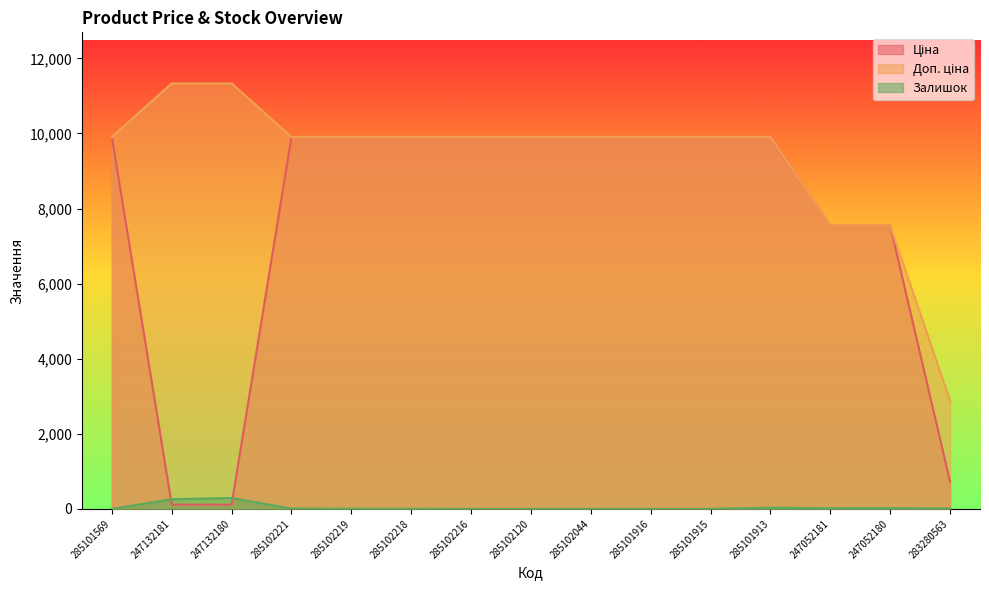

Reading left to right, what are all the values shown in this chart?

Ціна: 9908.5	113.3	113.3	9908.5	9908.5	9908.5	9908.5	9908.5	9908.5	9908.5	9908.5	9908.5	7545.9	7545.9	719.6
Доп. ціна: 9908.5	11334.0	11334.0	9908.5	9908.5	9908.5	9908.5	9908.5	9908.5	9908.5	9908.5	9908.5	7545.9	7545.9	2878.5
Залишок: 0.0	260.0	290.0	8.0	7.0	3.0	0.0	0.0	1.0	0.0	0.0	33.0	19.0	21.0	11.0